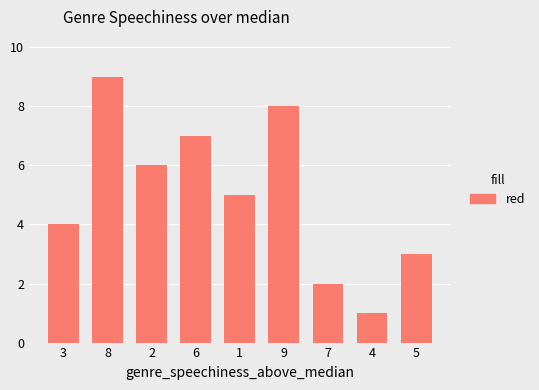

Is it true that the value at 5 is 5?

False